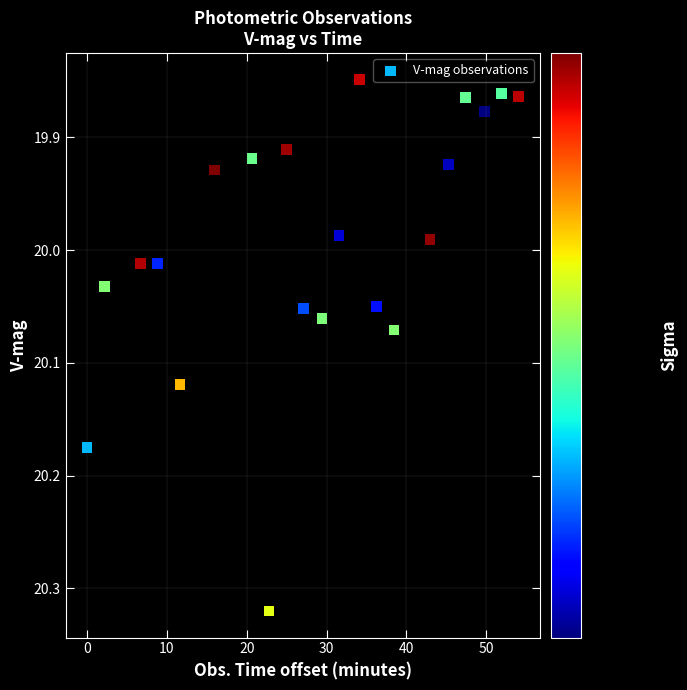

What is the range of Y values (max minus min)?

0.5